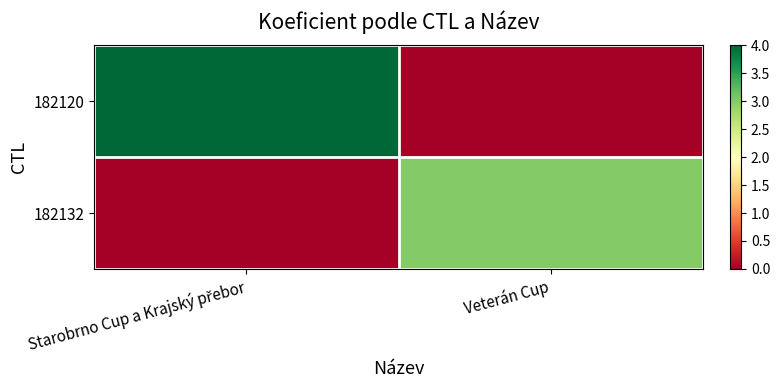

Reading left to right, extract all data points from this chart.

182120: Starobrno Cup a Krajský přebor=4	Veterán Cup=0
182132: Starobrno Cup a Krajský přebor=0	Veterán Cup=3